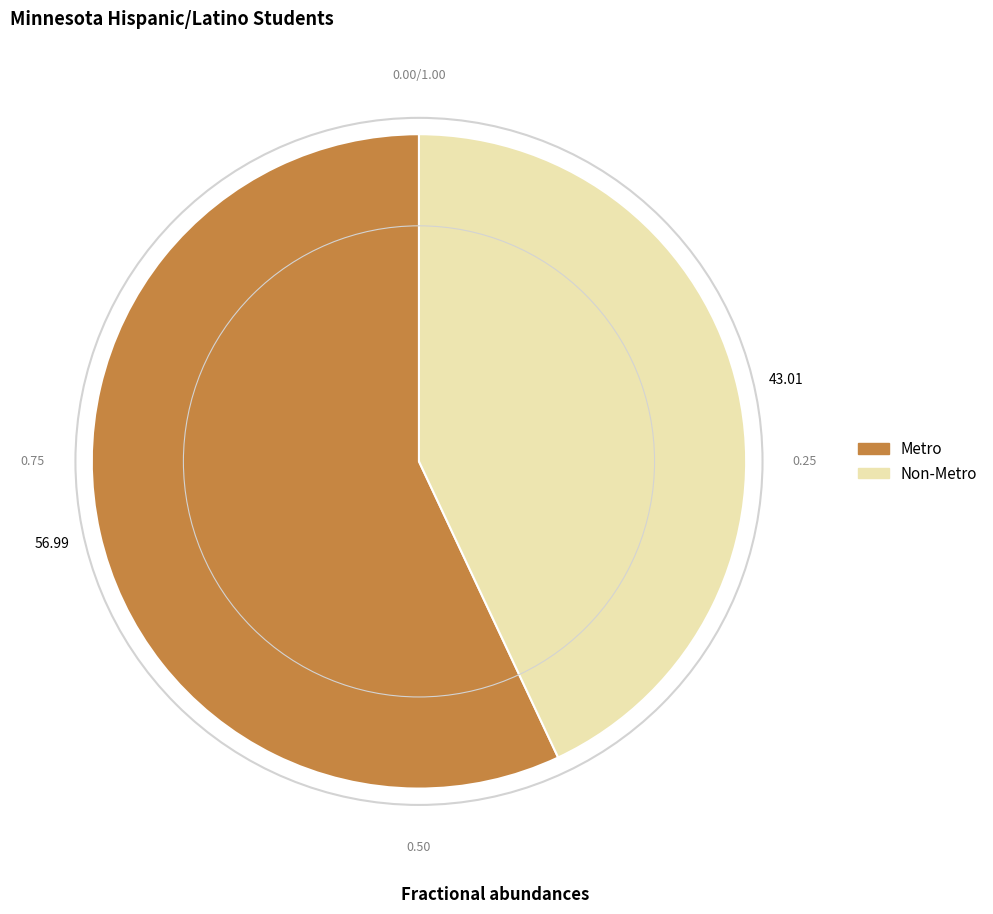

Do Non-Metro and Metro together represent more than half of the pie?

Yes